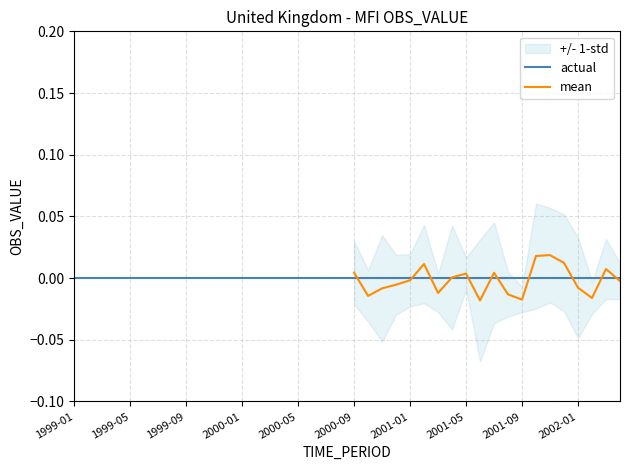

Where is the first local maximum for mean?

25